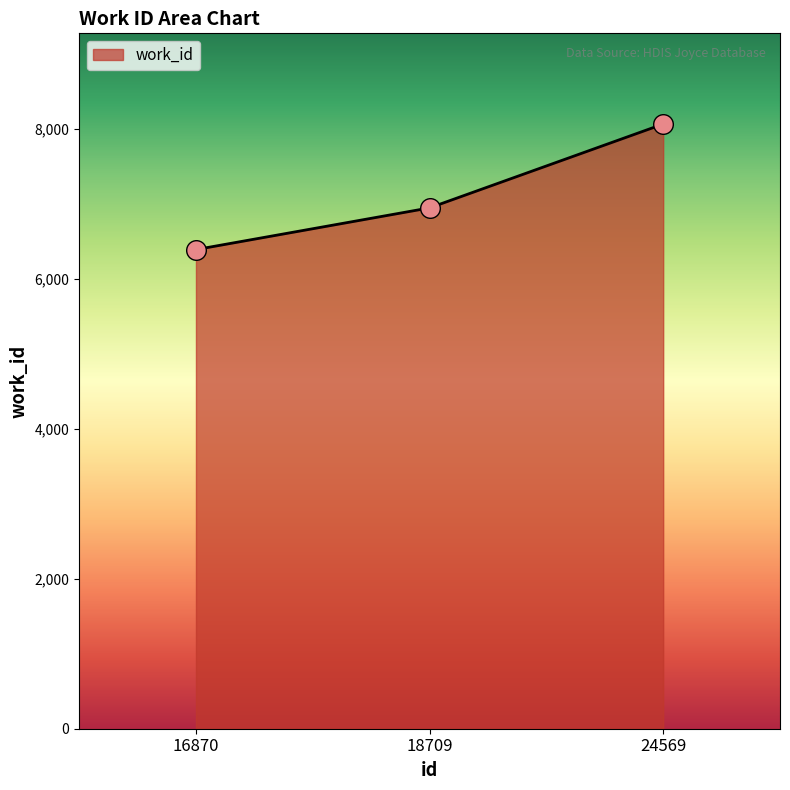

Between 16870 and 24569, which is larger?

24569